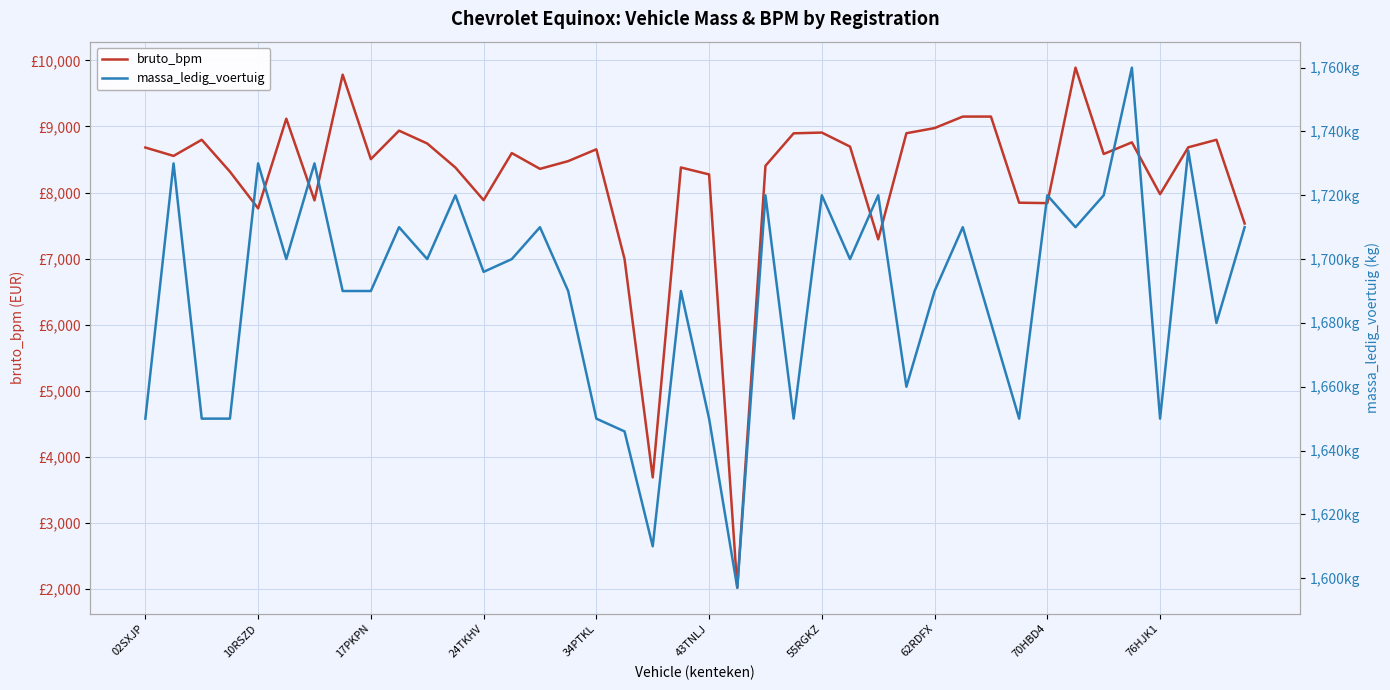

What is the approximate value of bruto_bpm at 43TNLJ, to the nearest 100?

8300